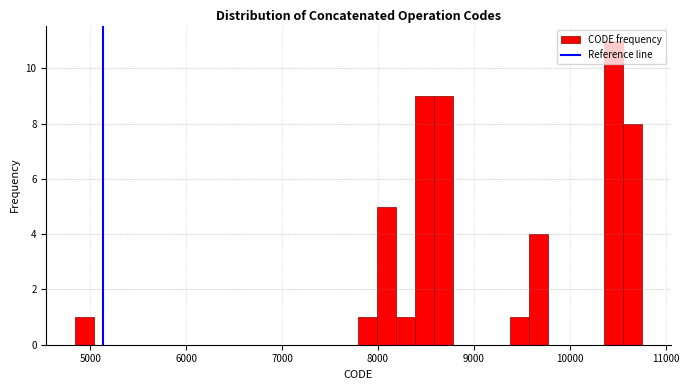

Around what value on the x-axis is the tallest bar? Give the approximate position of its centre, as read against the axis.

10500